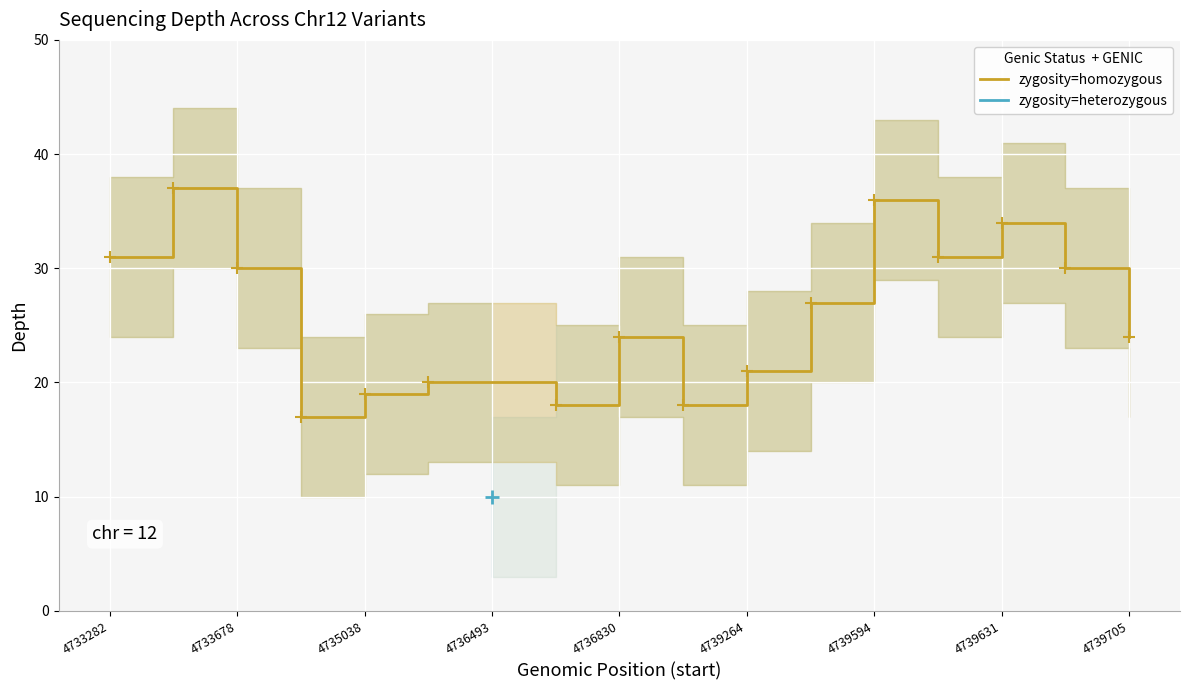

The value of zygosity=homozygous at 4739594 is 52. True or false?

False